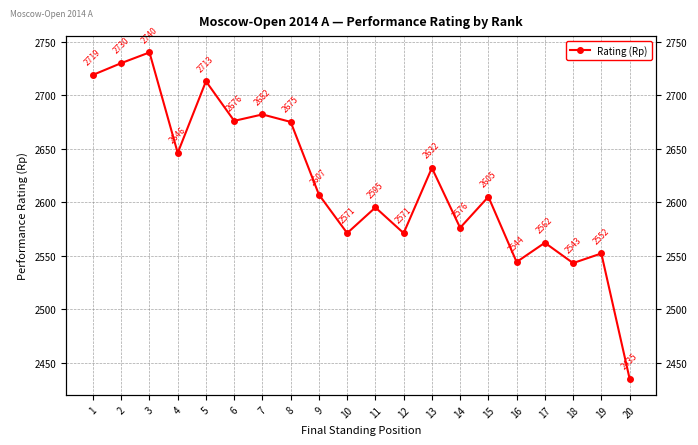

How many values exceed 2607?

9